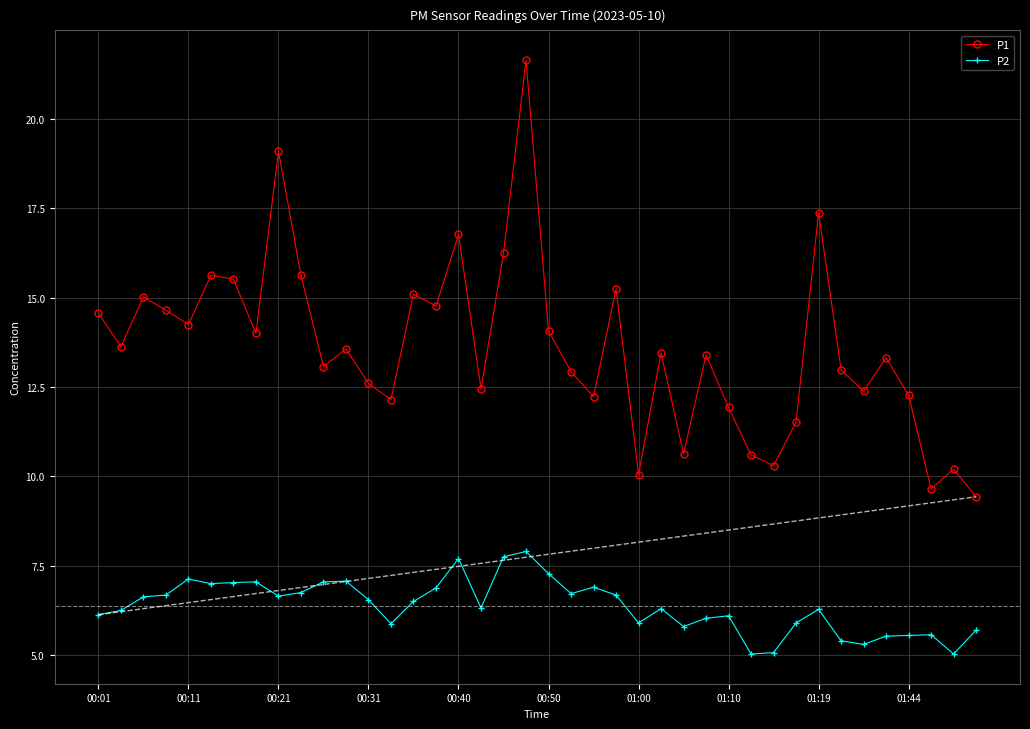

Which series has the largest total across all categories?

P1